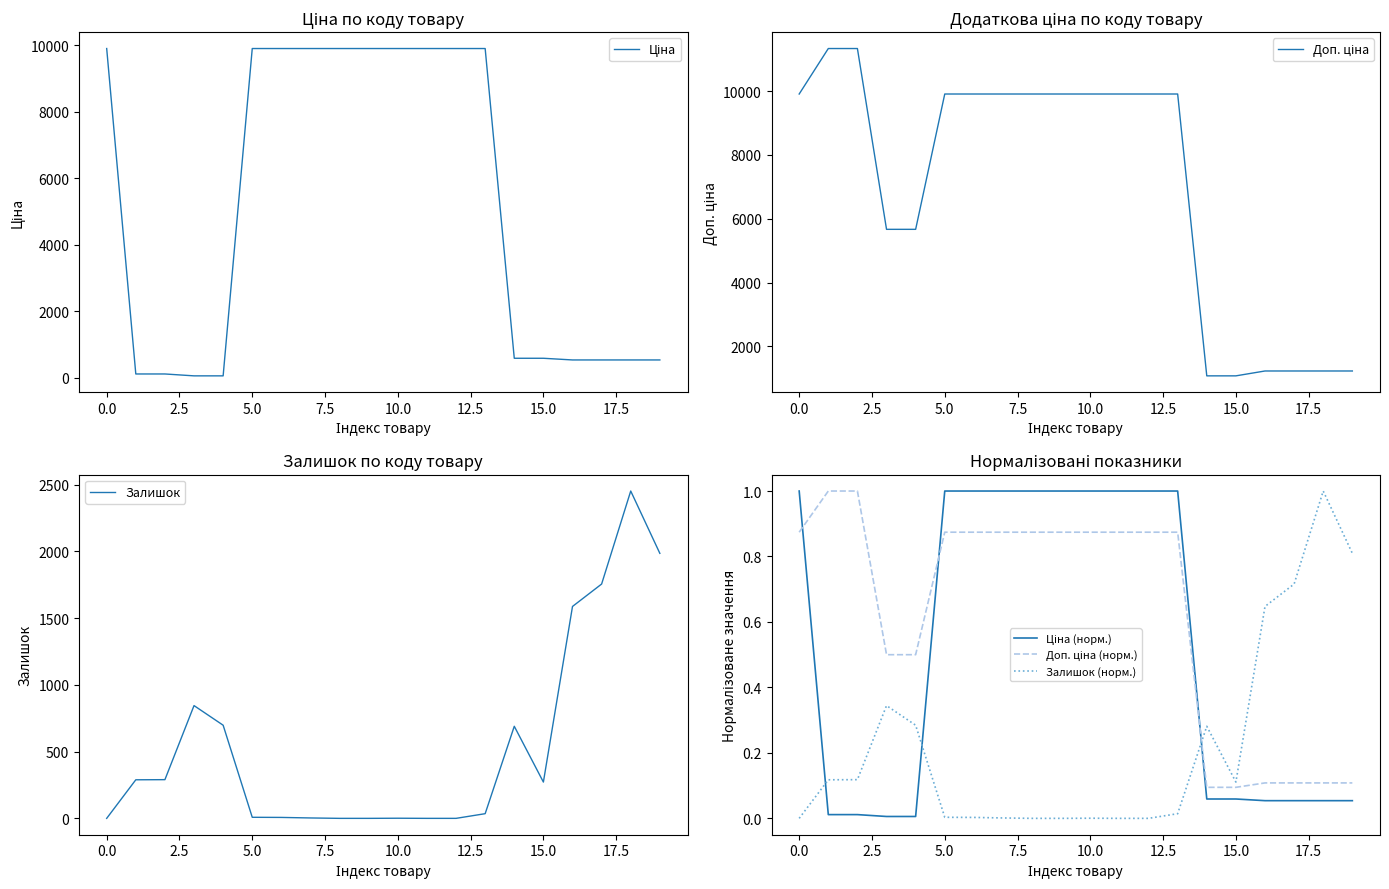

How many interior local peaks does the Залишок (норм.) series have?

4